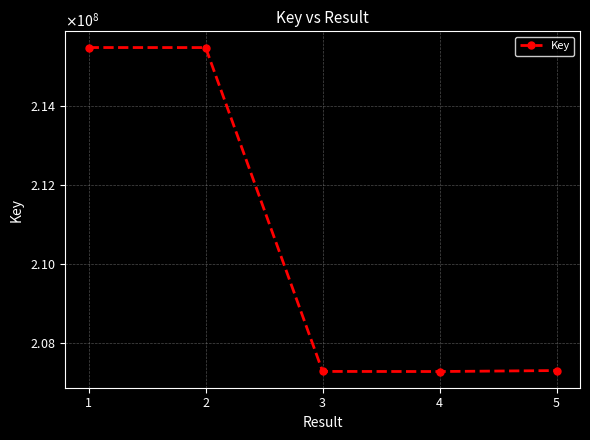

What is the change in value from 2 to 4?

-8209393